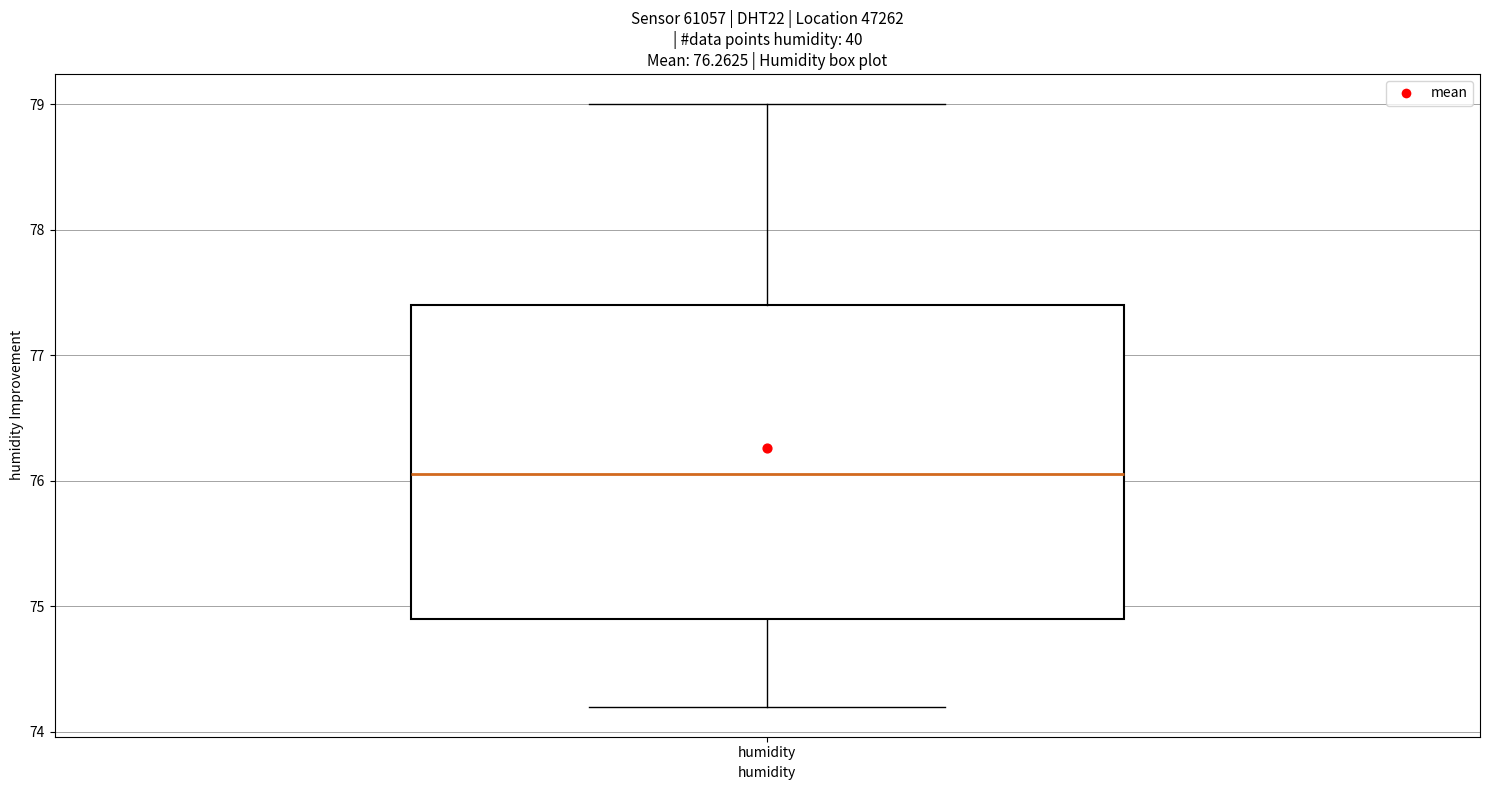

Where does the lower whisker of the box for humidity end on the y-axis? The values are not printed on the chart, so give them approximately, as read against the axis.

74.2